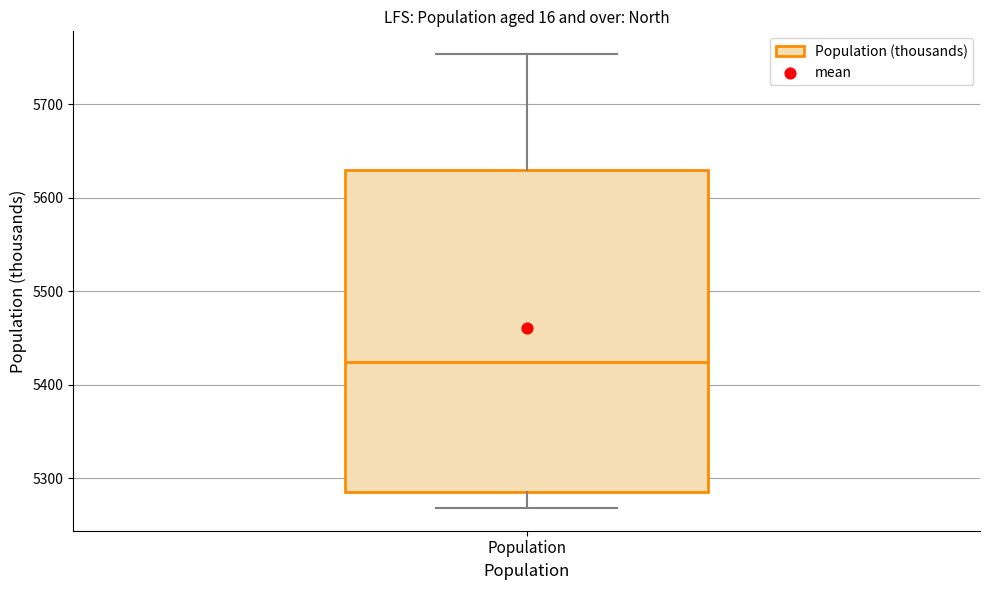

Transcribe this box plot: give where the median line is, the range the box spans, and where the two whiskers end, as read against the y-axis. The values are not printed on the chart, so give them approximately, as read against the axis.

median 5420, box 5290 to 5630, whiskers 5270 to 5750